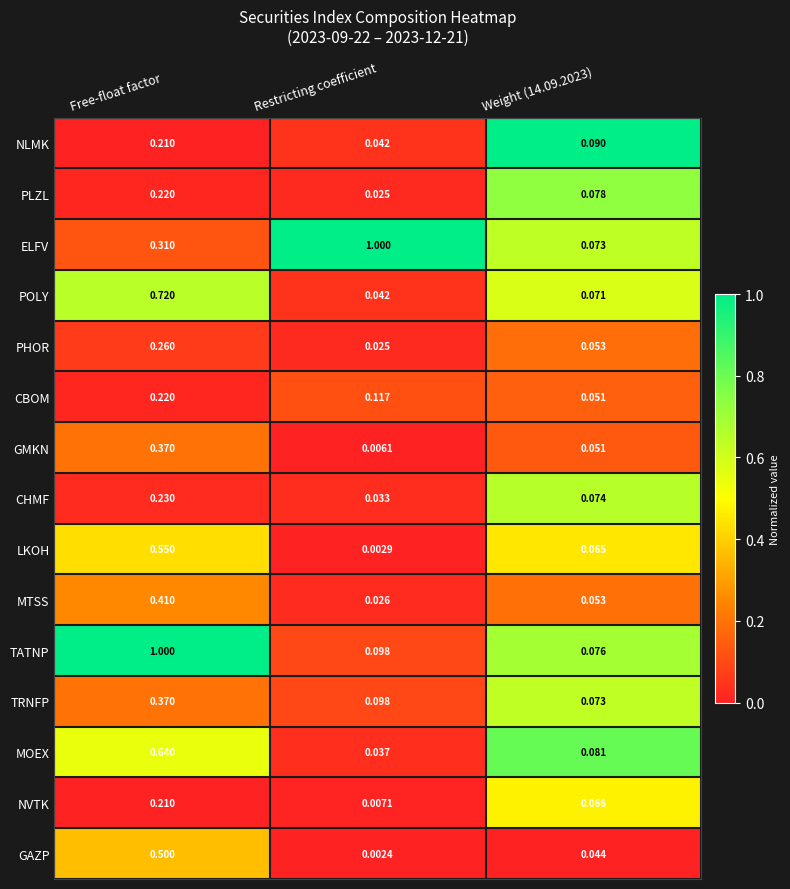

At how many categories does at least one series exceed 0?

3